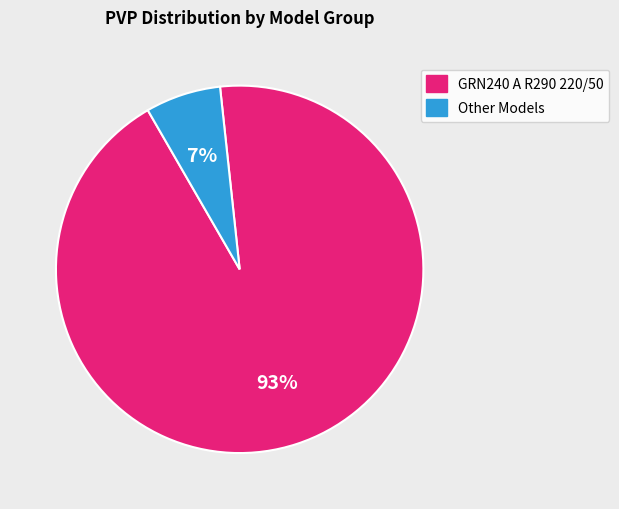

Which has a higher value, GRN240 A R290 220/50 or Other Models?

GRN240 A R290 220/50